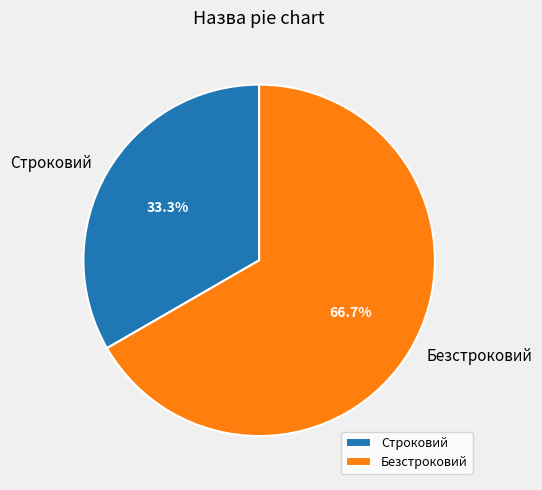

Count the number of slices in the pie.

2